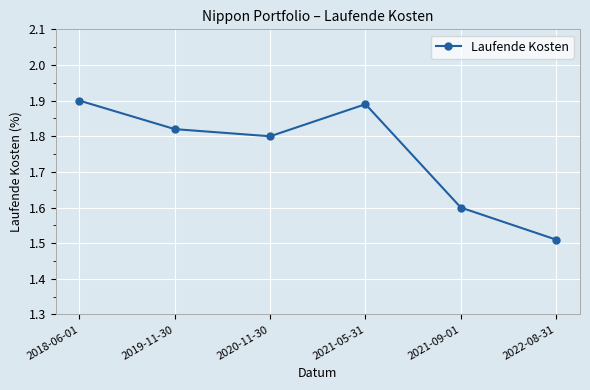

Is this an area chart (filled region under the line)?

No